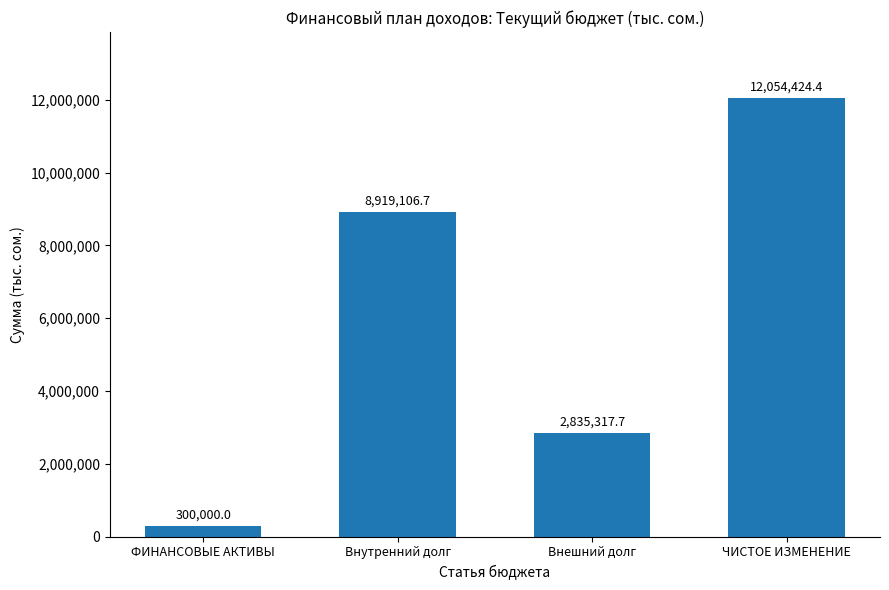

List the labels in order of value, largest first.

ЧИСТОЕ ИЗМЕНЕНИЕ, Внутренний долг, Внешний долг, ФИНАНСОВЫЕ АКТИВЫ